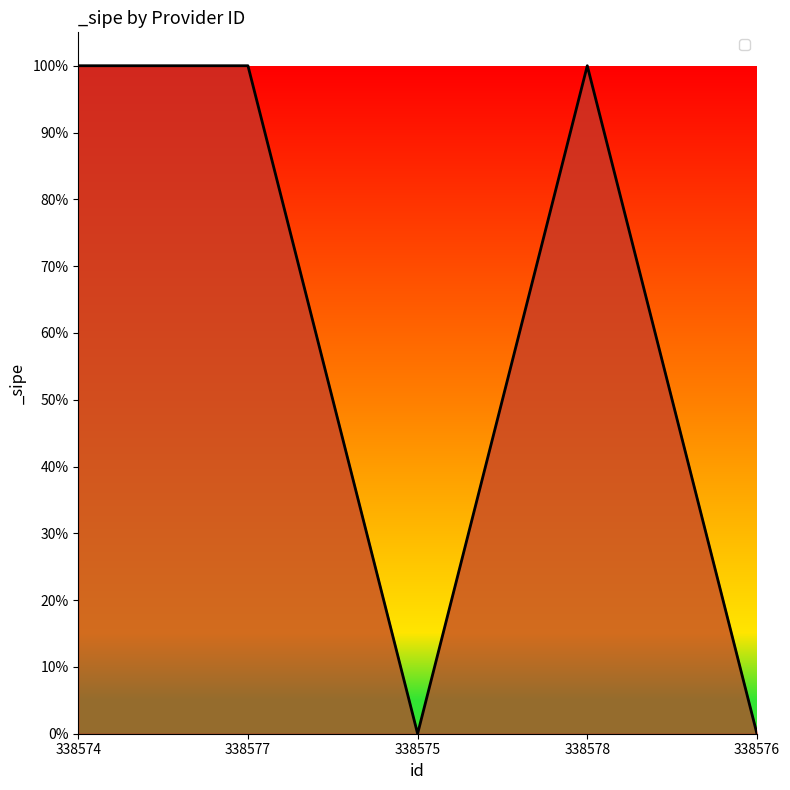

What is the difference between the second highest and second lowest values?

1